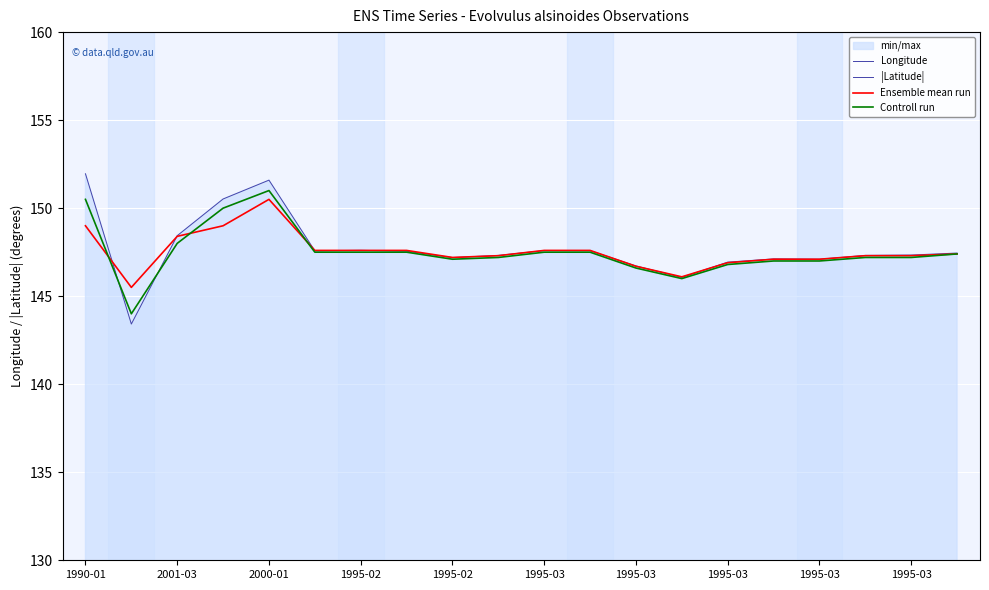

Which series has the largest total across all categories?

Longitude